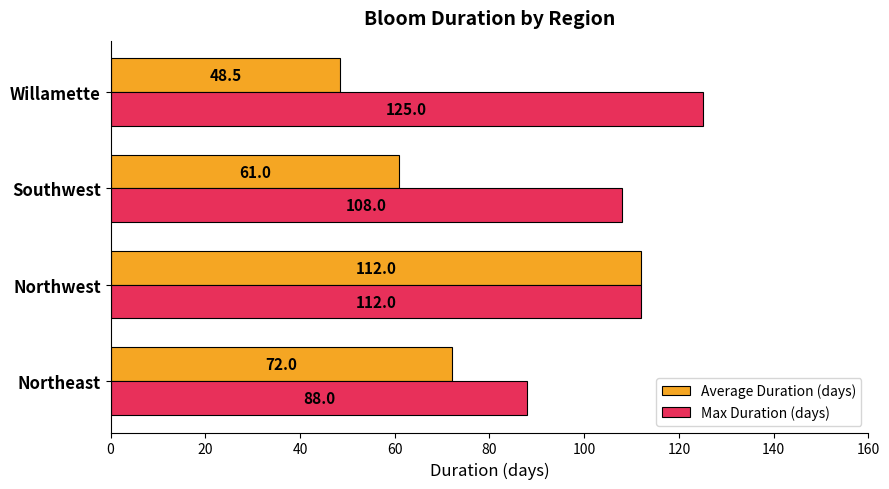

Rank the categories by Average Duration (days) value from highest to lowest.

Northwest, Northeast, Southwest, Willamette